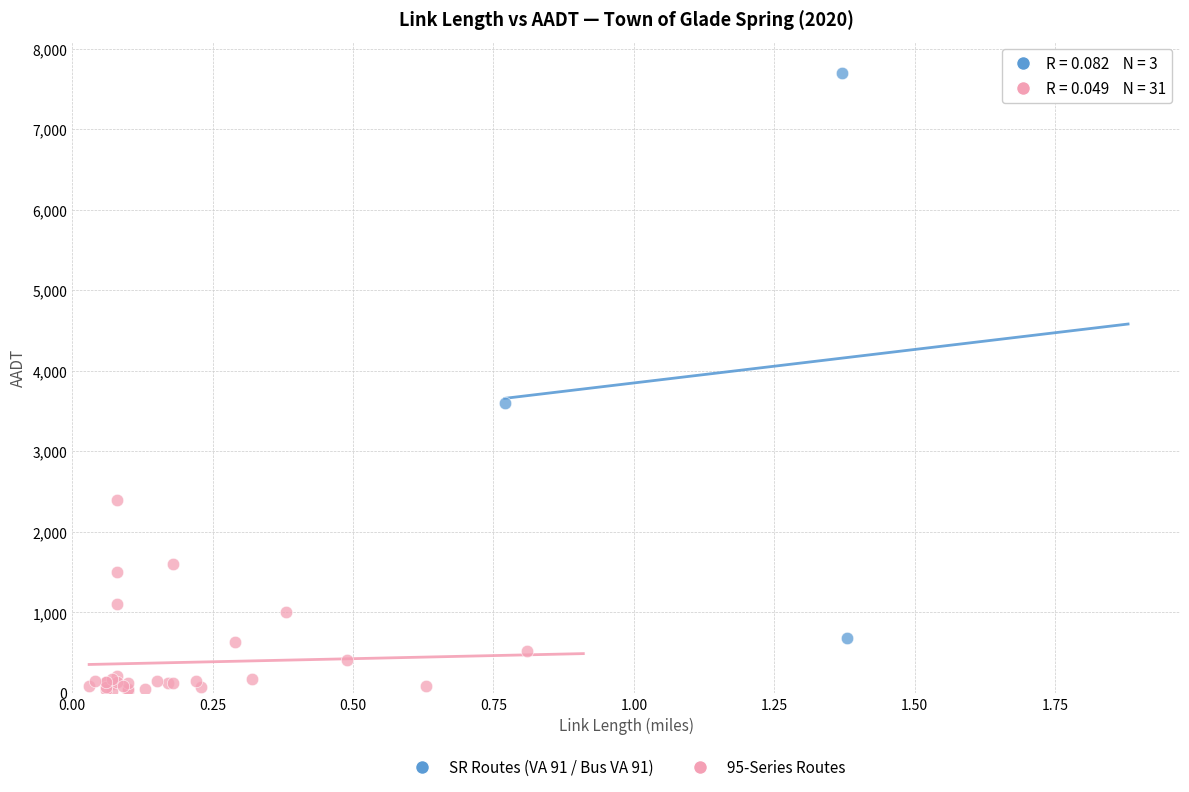

Which series contains the lowest Y value?

95-Series Routes